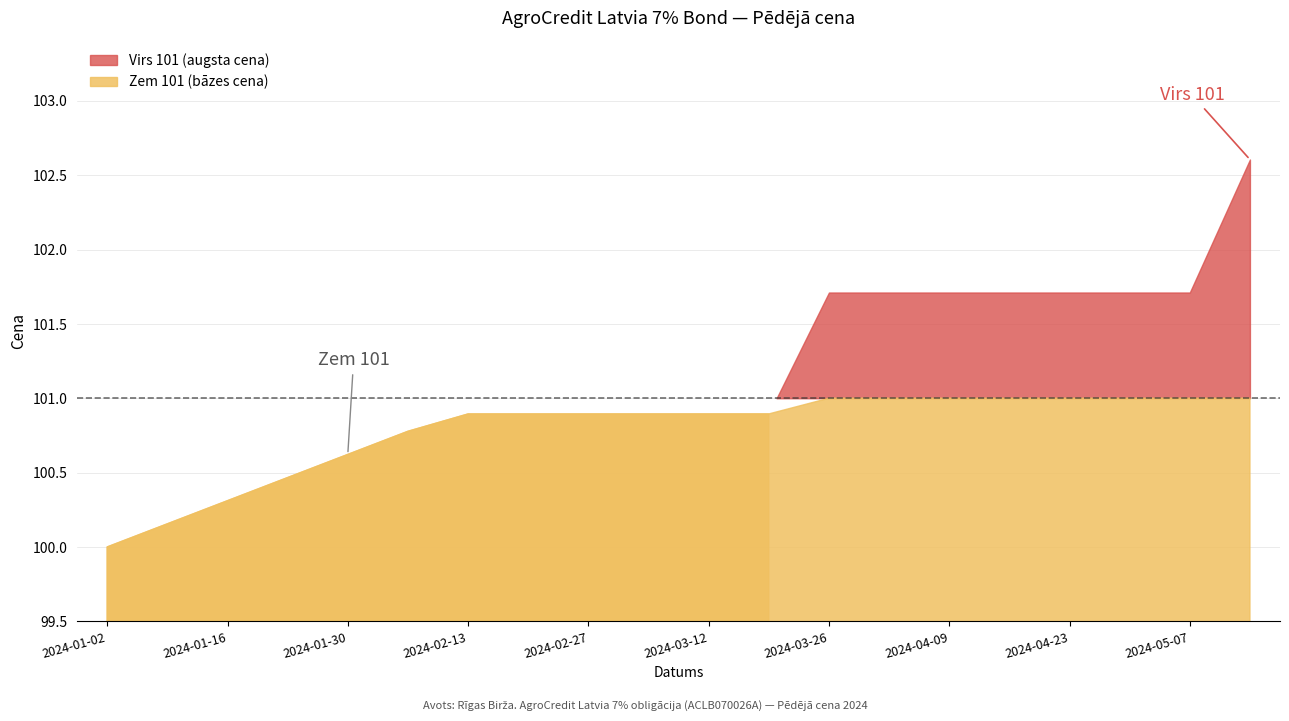

What is the difference between the second highest and minimum values?

1.7